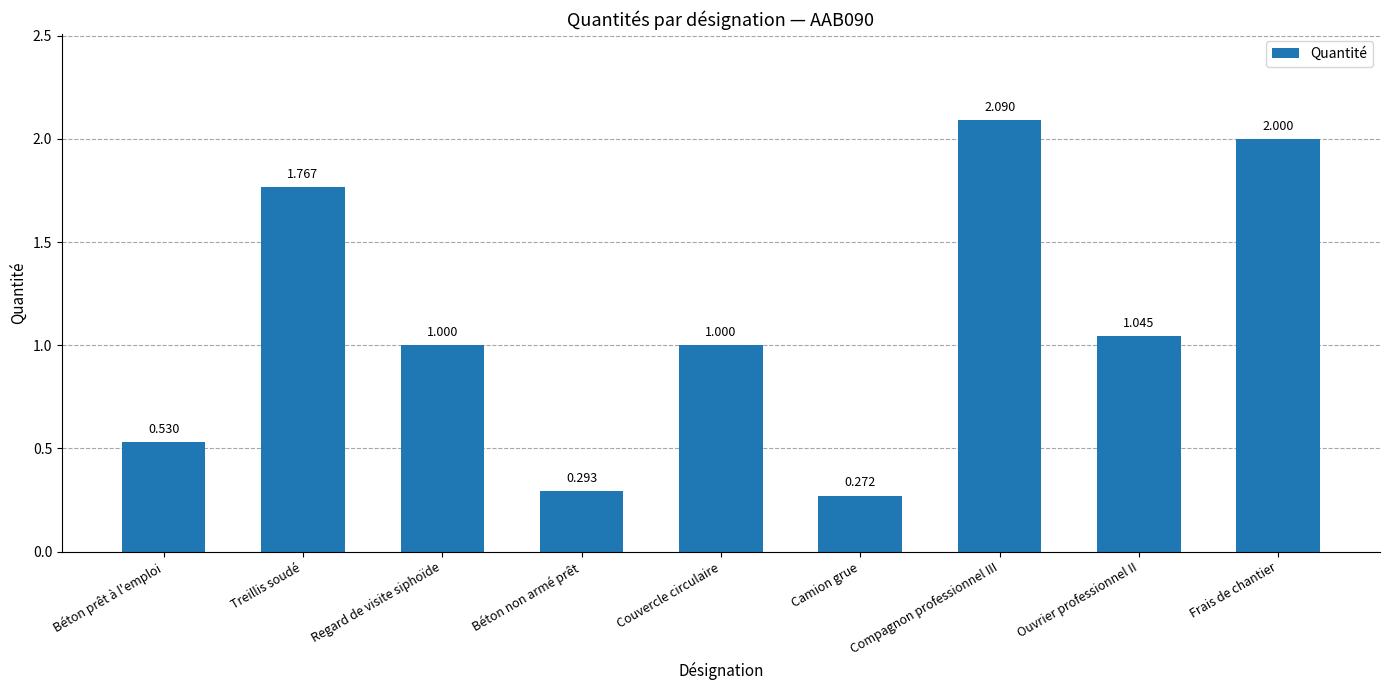

What is the change in value from Treillis soudé to Ouvrier professionnel II?

-0.7